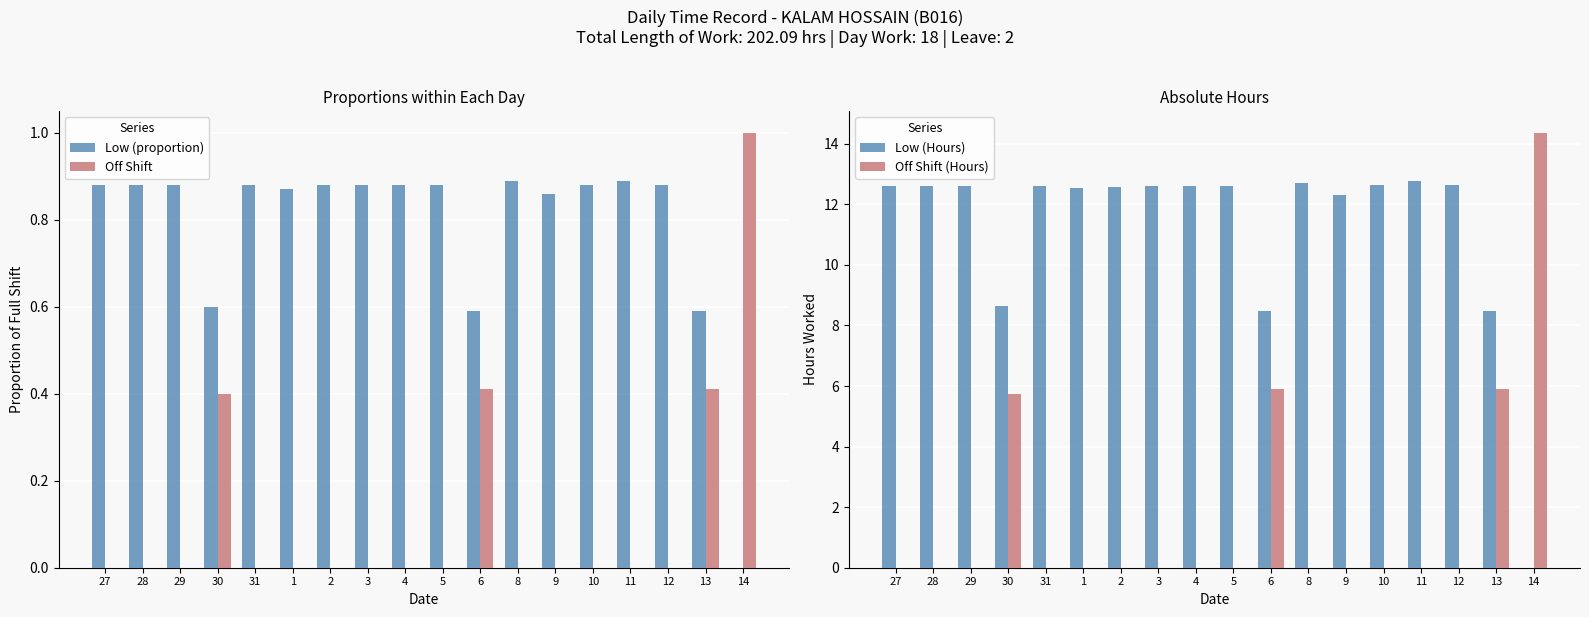

The value of Off Shift at 31 is 0.6. True or false?

False